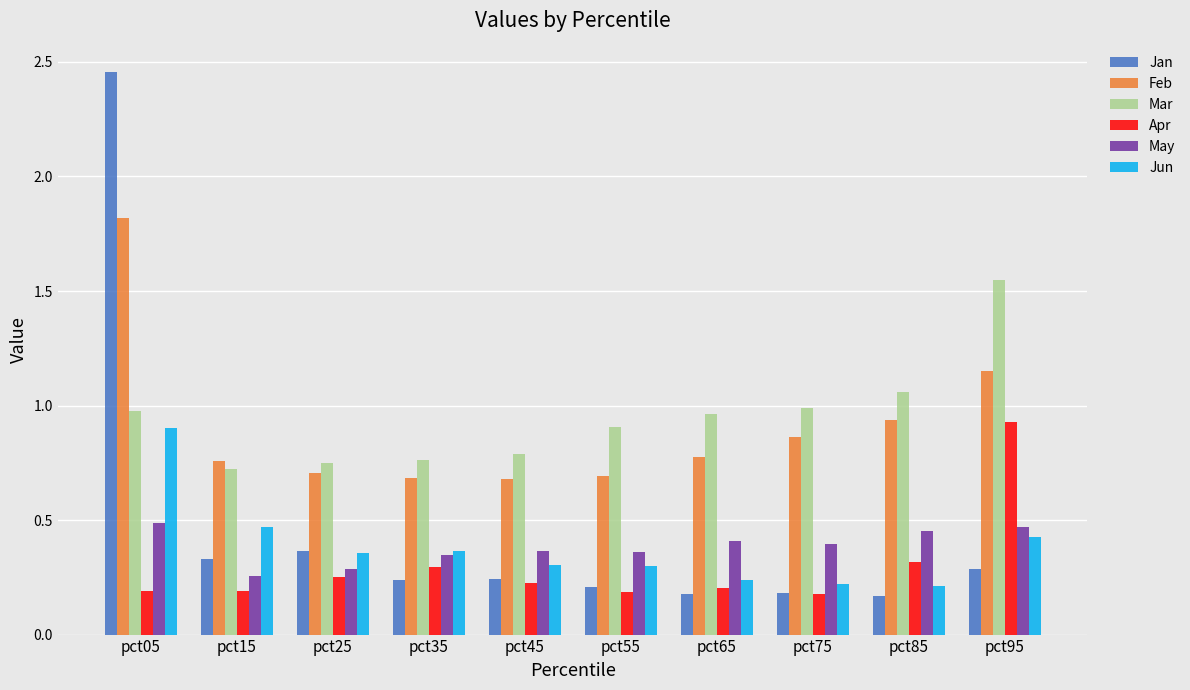

True or false: Apr has a value of 0.2 at pct65.

True